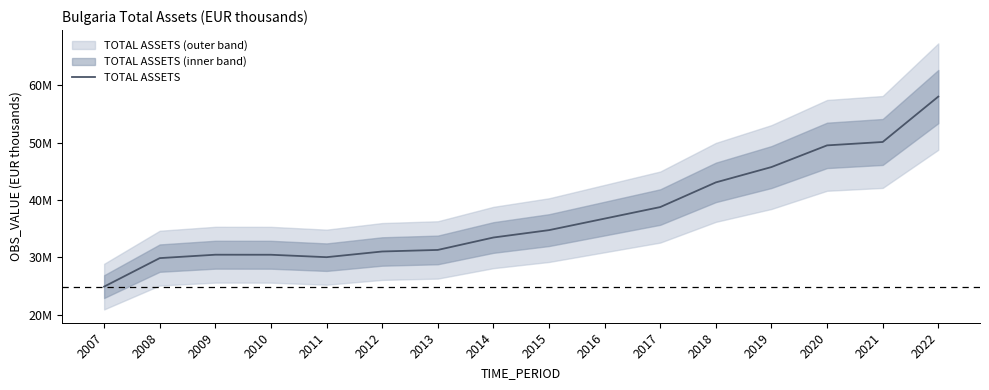

Reading left to right, what are all the values shown in this chart?

2007=24867372	2008=29839133	2009=30433432	2010=30426046	2011=30003157	2012=30995044	2013=31266727	2014=33433278	2015=34720656	2016=36731365	2017=38744595	2018=43048840	2019=45723906	2020=49504817	2021=50097211	2022=58013376